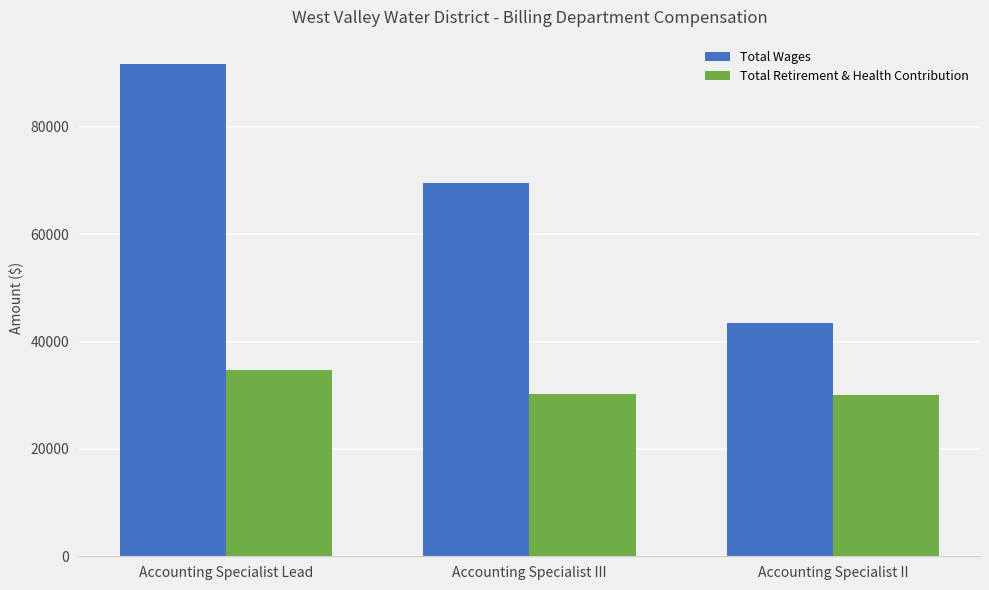

What is the highest value of the Total Retirement & Health Contribution series?

34668